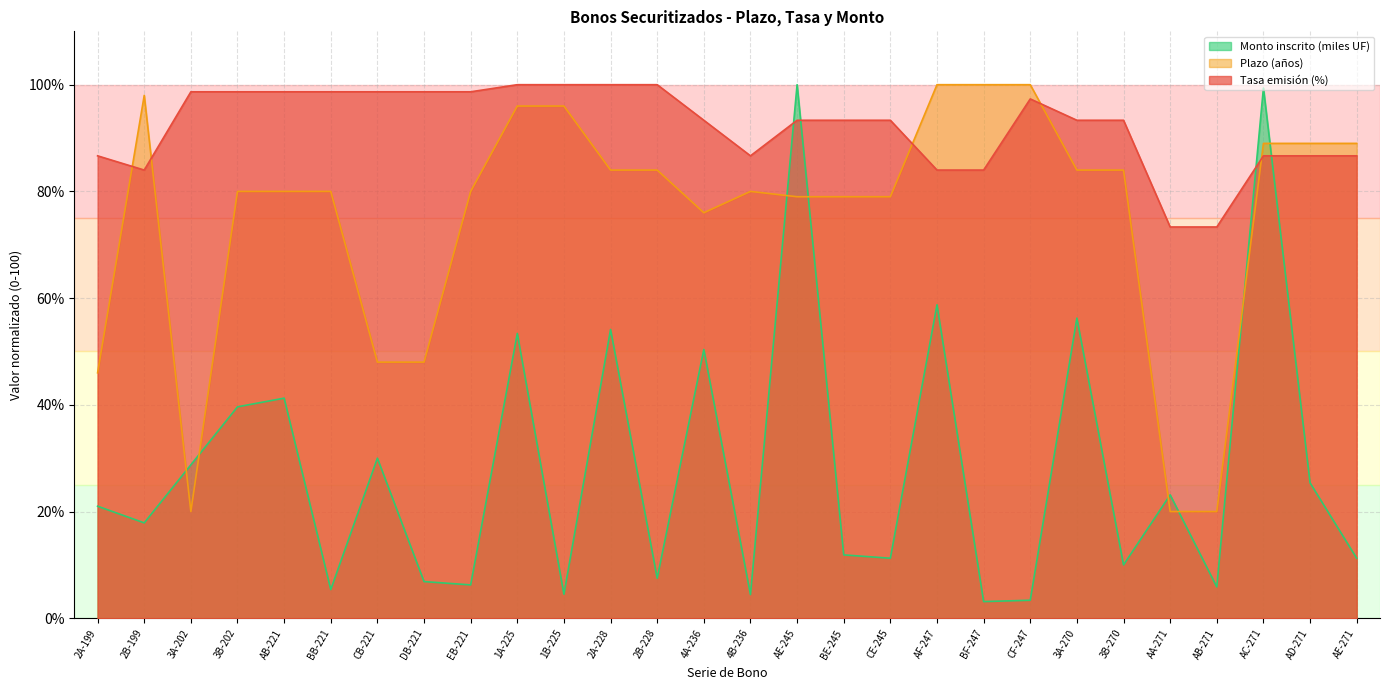

What is the difference between the maximum and minimum values in the Plazo (años) series?

80.0